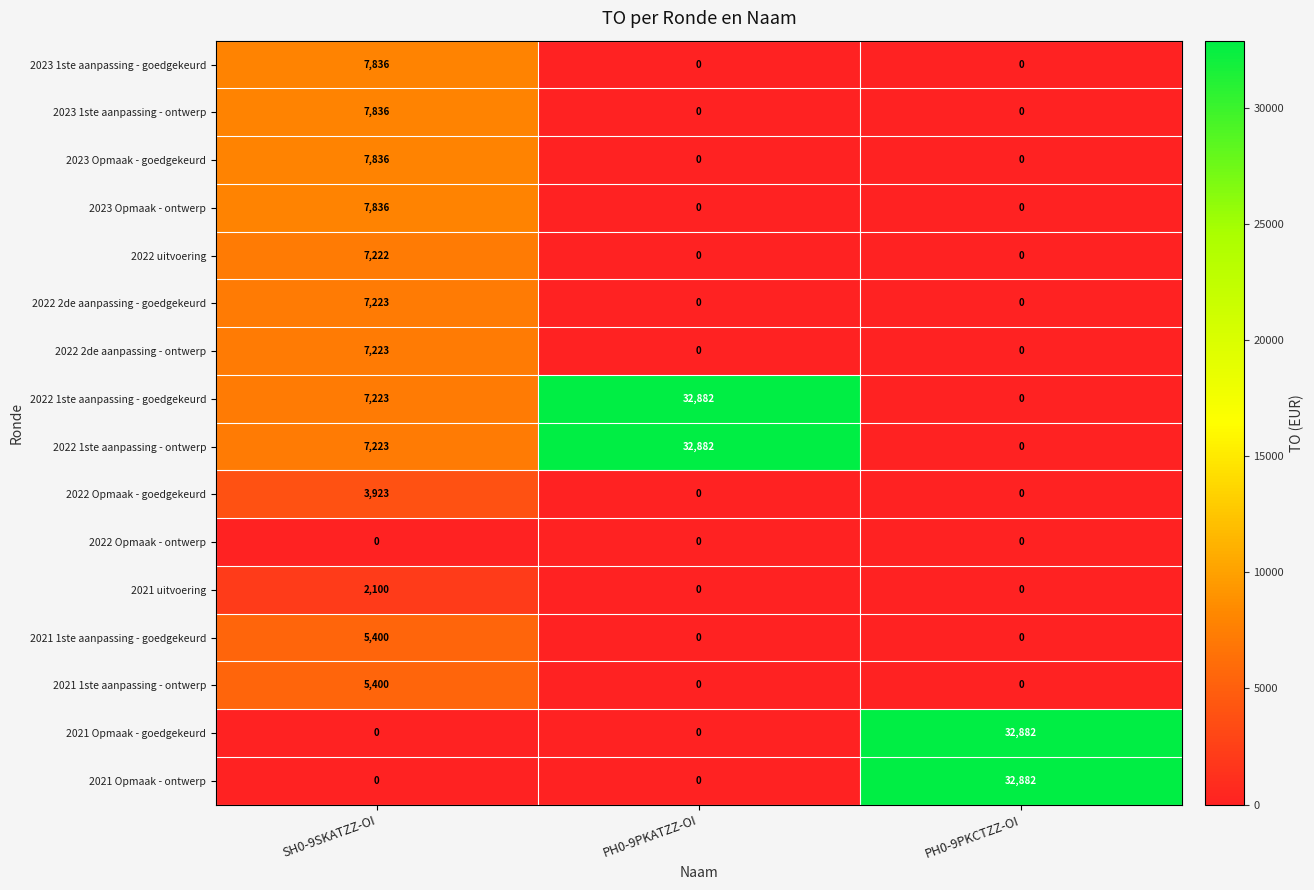

What is the sum of the 2023 Opmaak - ontwerp values at SH0-9SKATZZ-OI and PH0-9PKCTZZ-OI?

7836